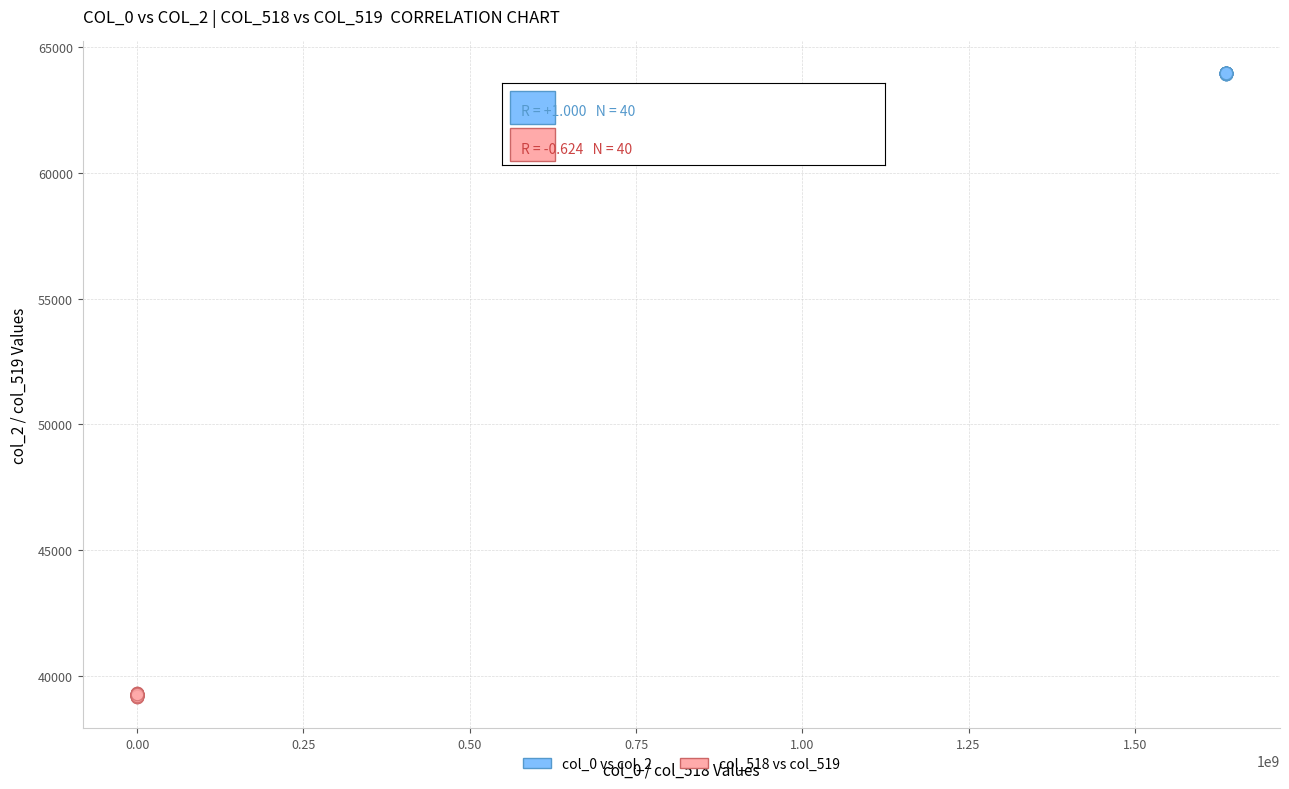

What are all the series names shown in the legend?

col_0 vs col_2, col_518 vs col_519